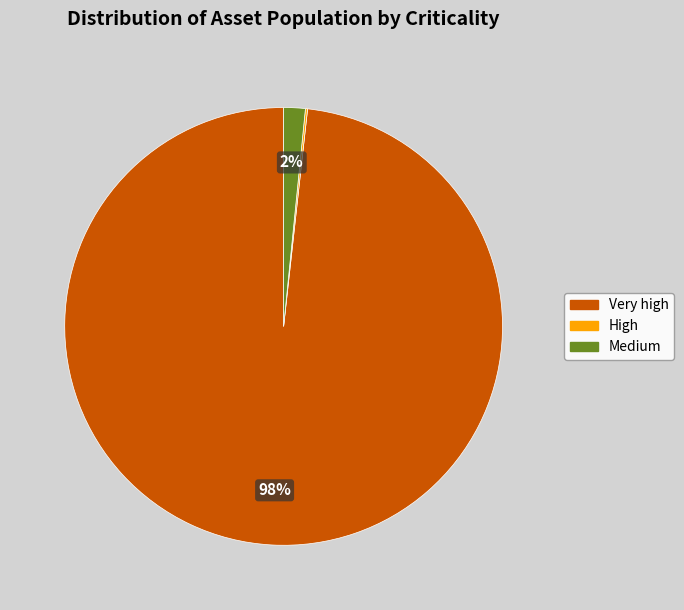

Combined, do Very high and Medium account for over 50%?

Yes